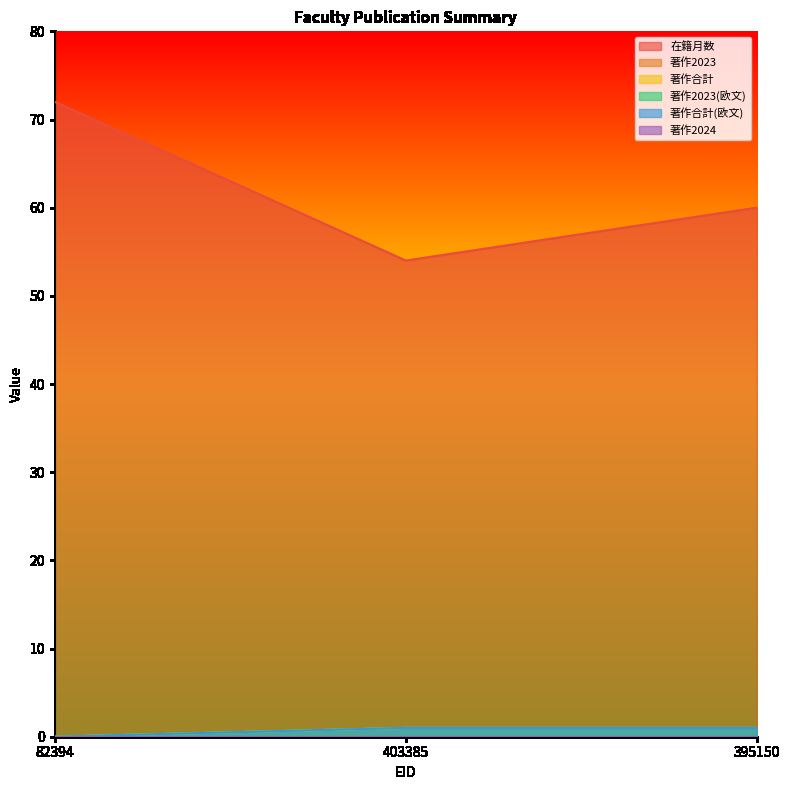

The value of 在籍月数 at 82394 is 19. True or false?

False